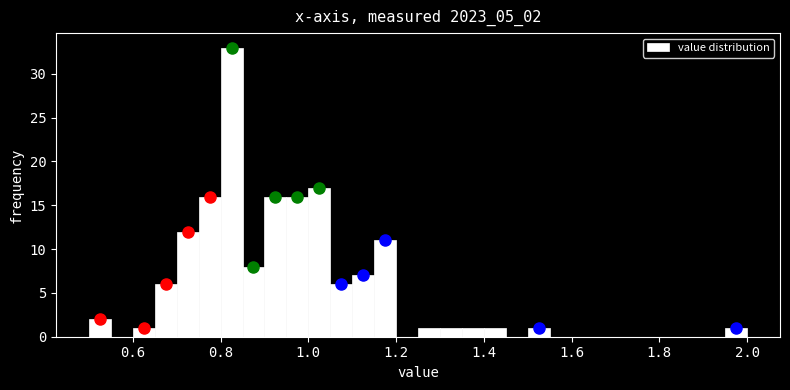

Read against the x-axis, roughly where is the centre of the tallest bar?

0.82